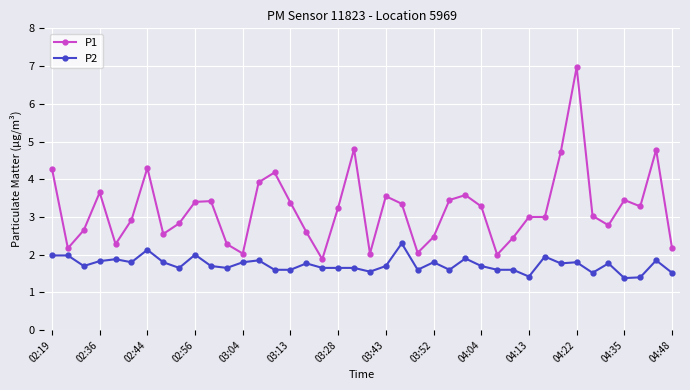

What is the difference between the maximum and minimum values in the P1 series?

5.1